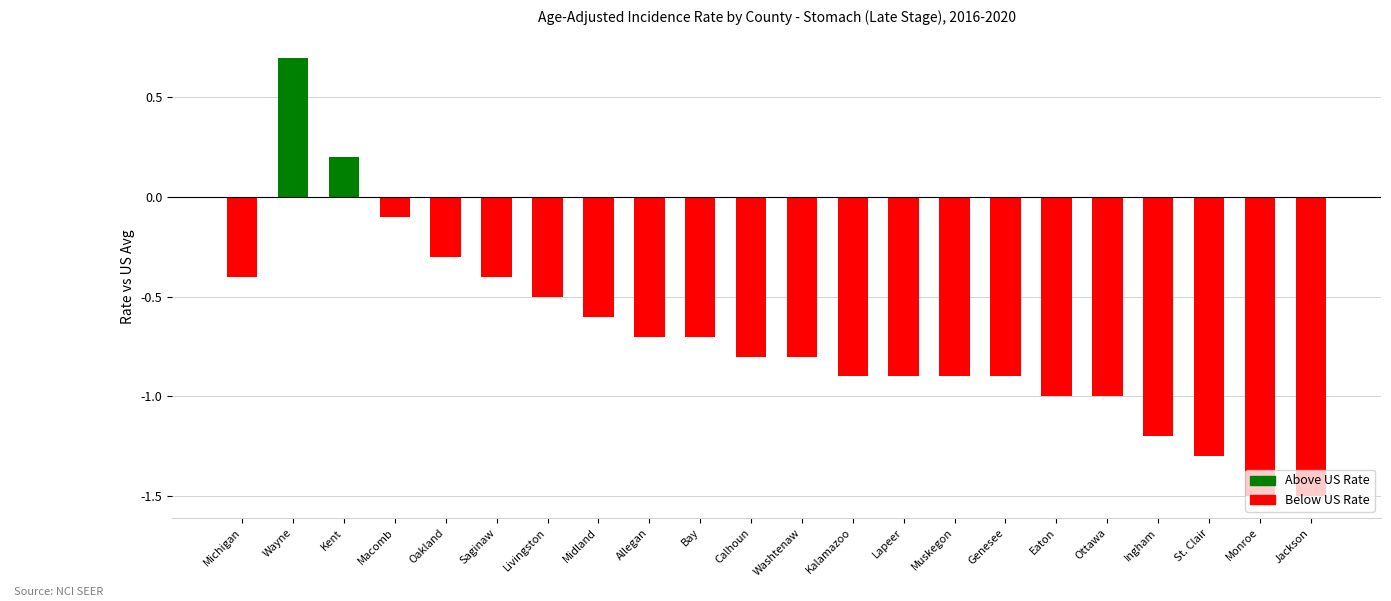

How many values are below 0?

20